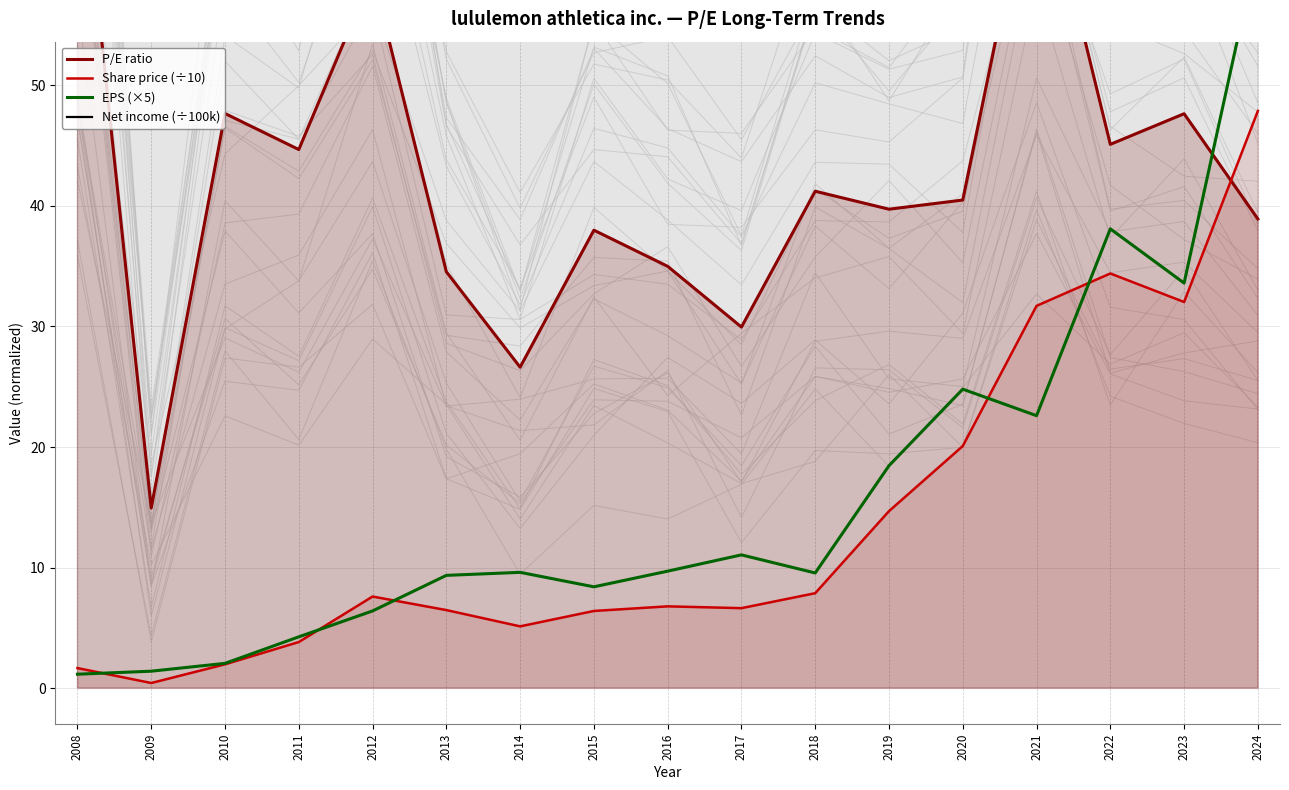

Which category has the highest value across all series?

2024